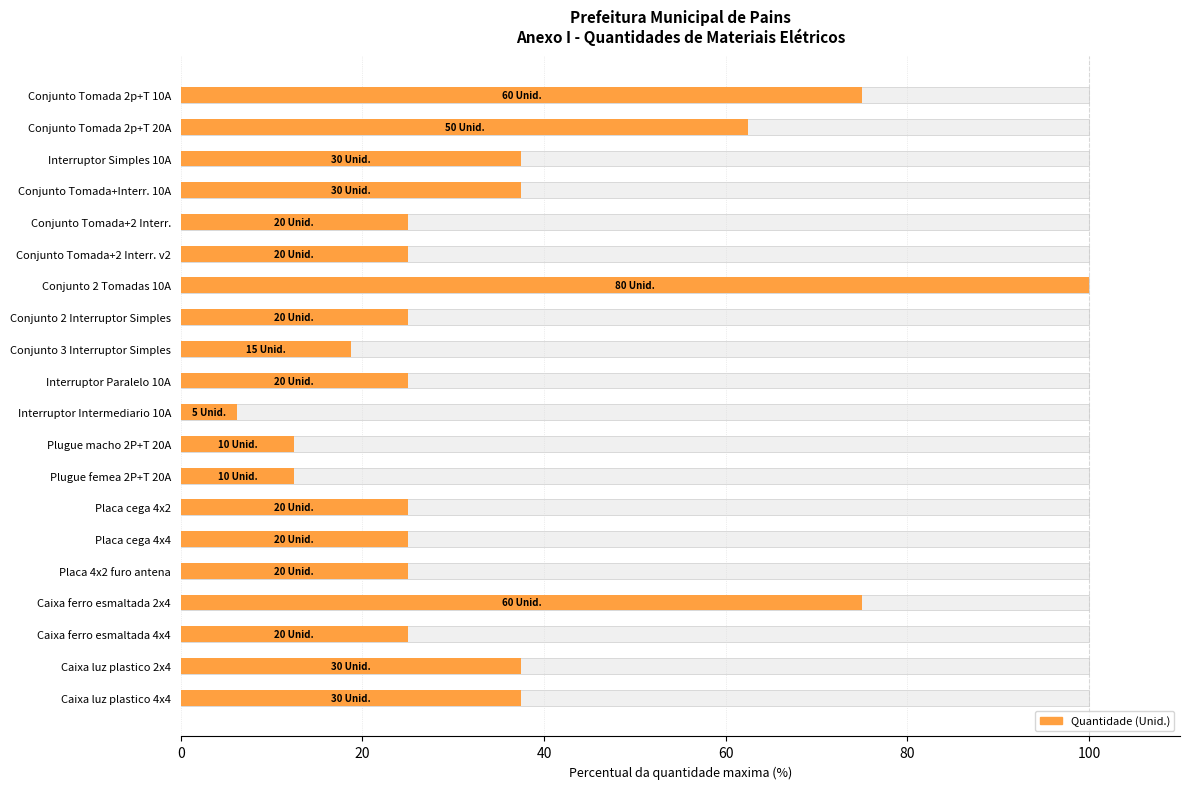

What position from the left is Conjunto Tomada+2 Interr.?

5